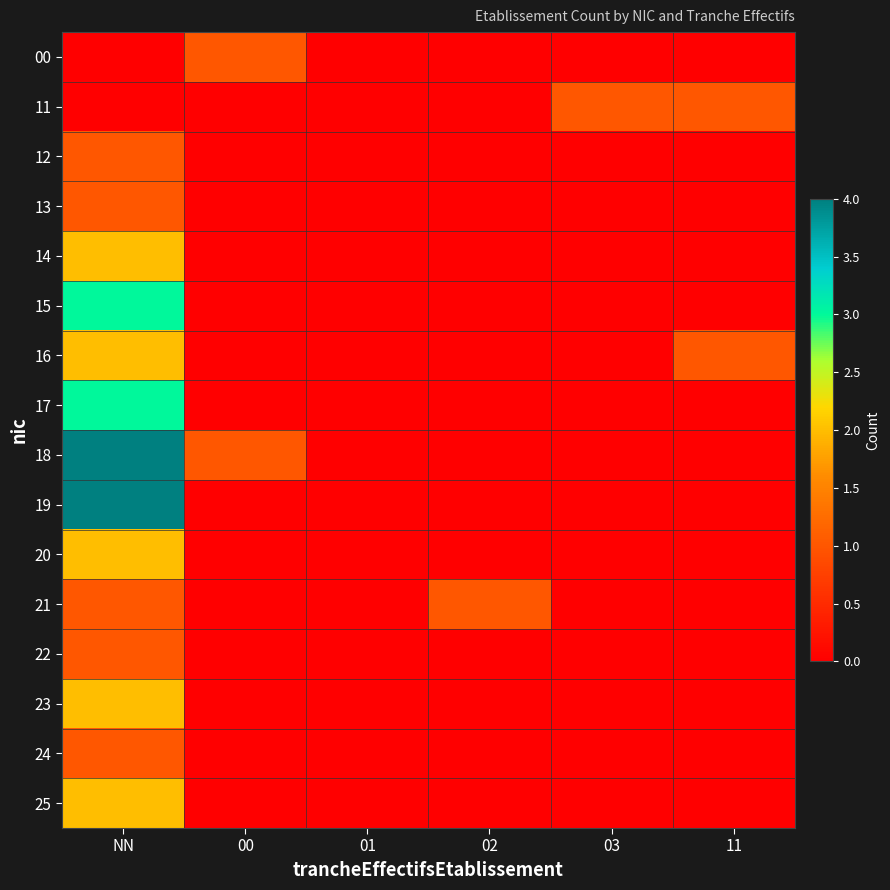

How many series are shown in this chart?

16